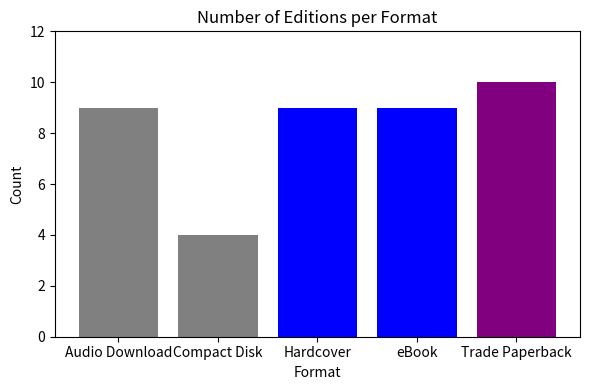

Does the chart contain stacked bars?

No